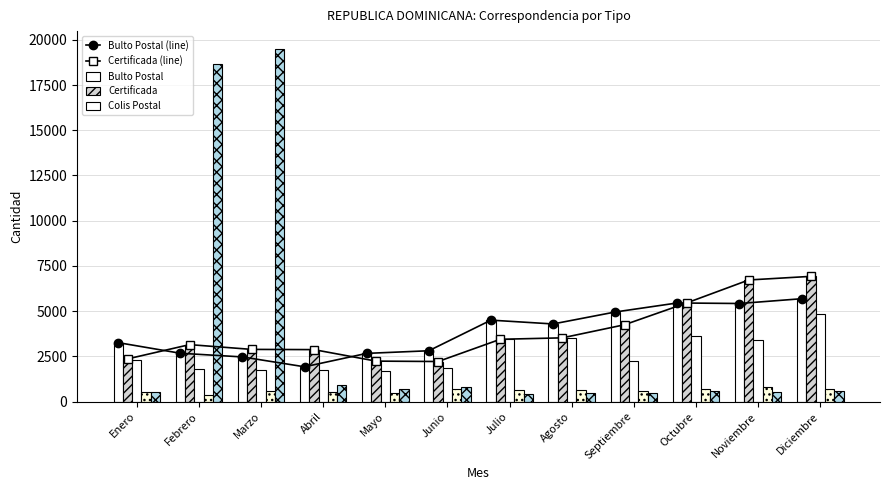

At how many categories does at least one series exceed 7281?

2